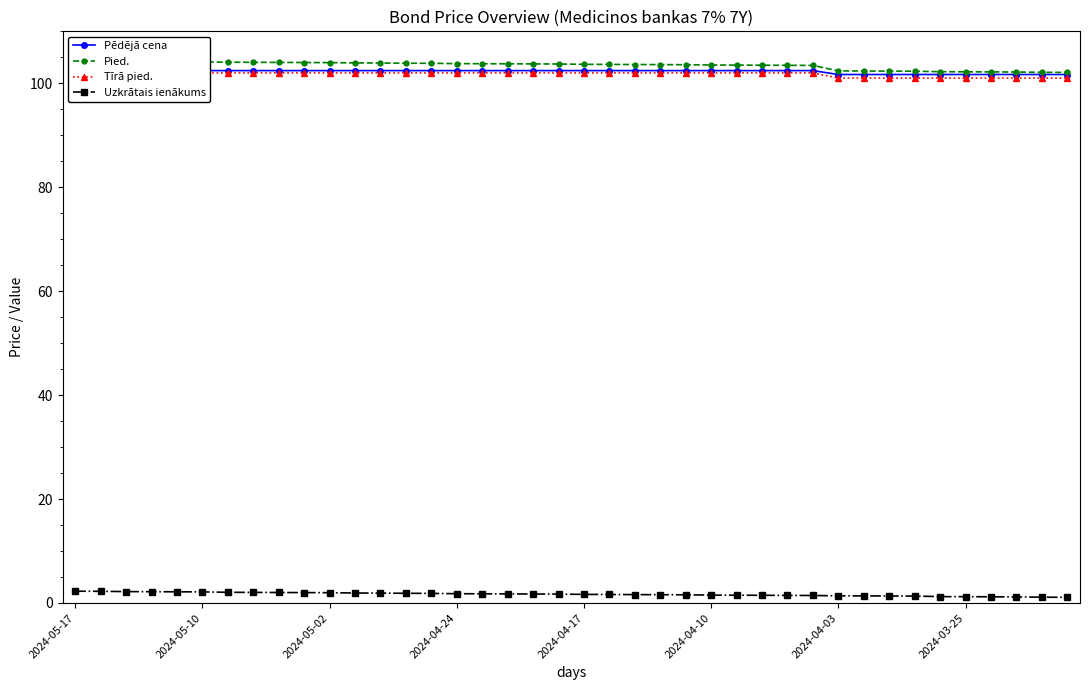

What is the value of the Pied. point at the 24th from the left?

103.6